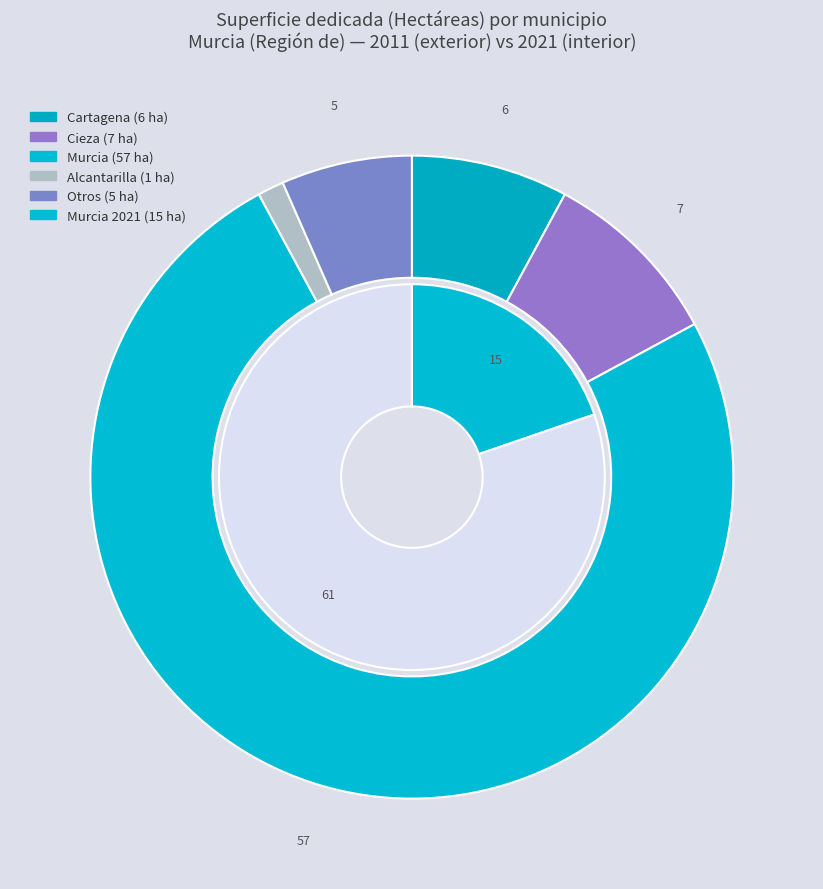

Which series has the widest spread of values?

2011